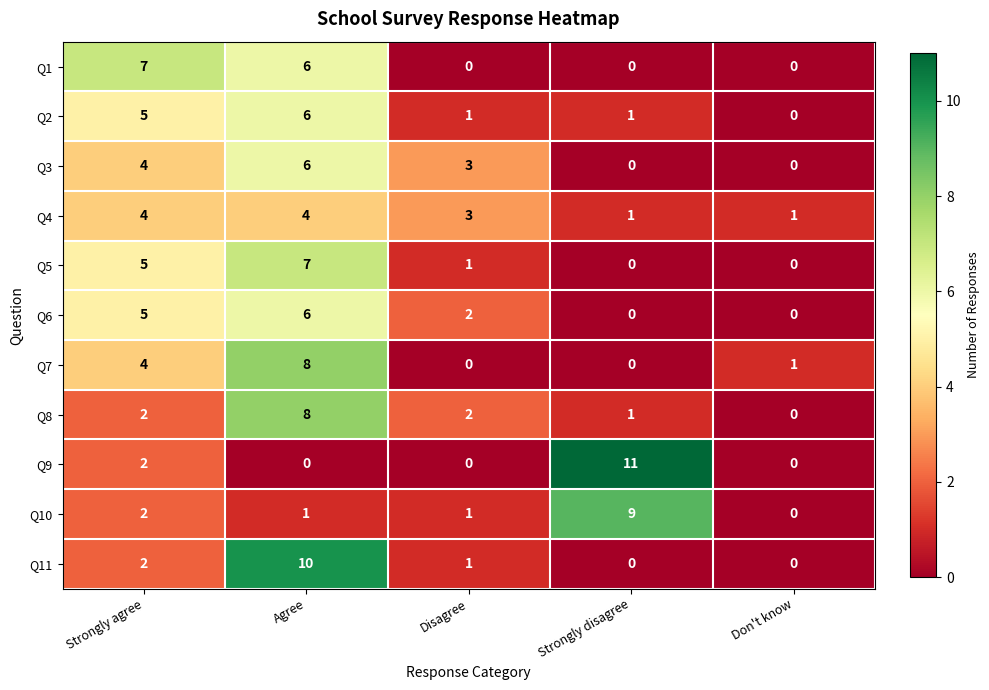

The Q4 series shows 1 at Strongly disagree. True or false?

True